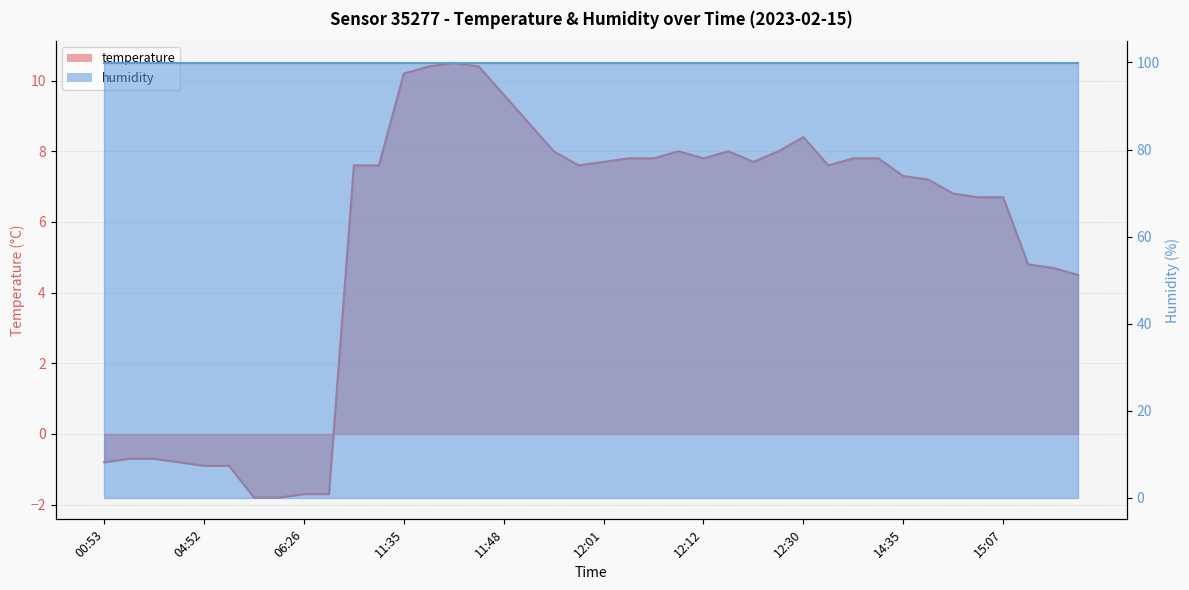

What is the minimum value shown in the chart?

-1.8